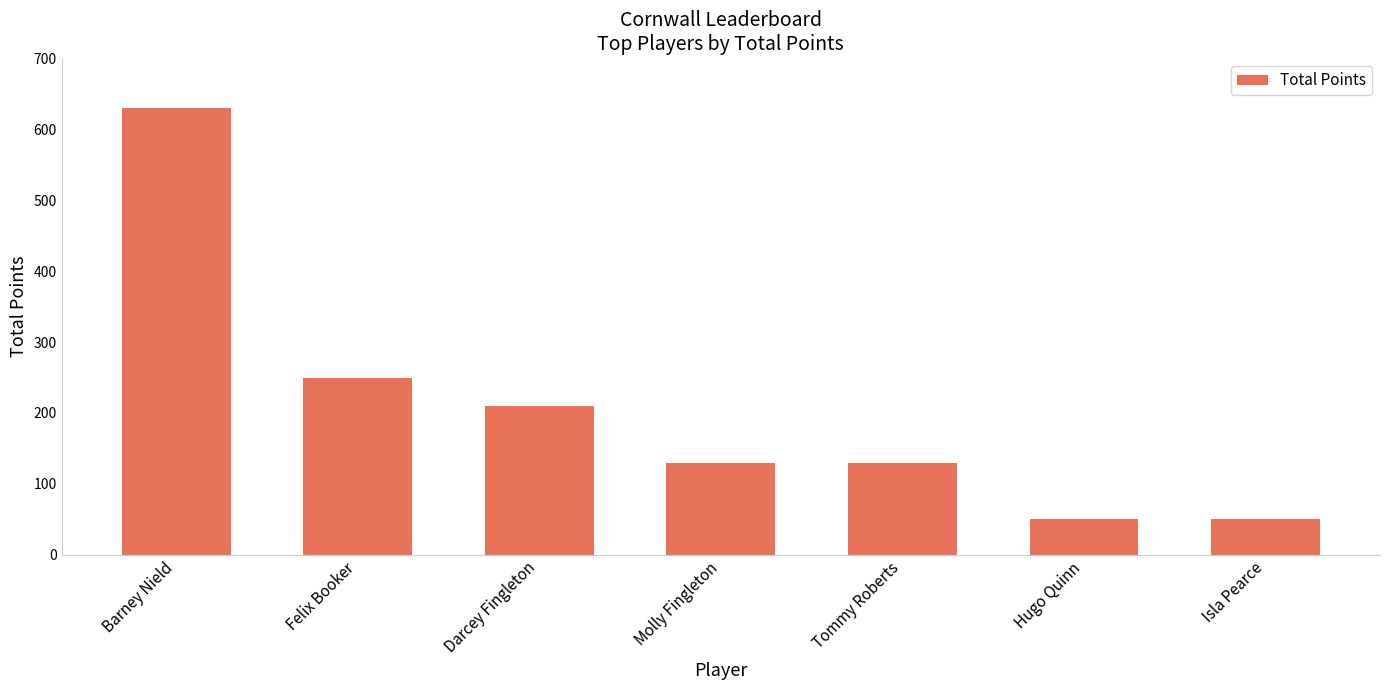

How many distinct data groups are displayed?

1